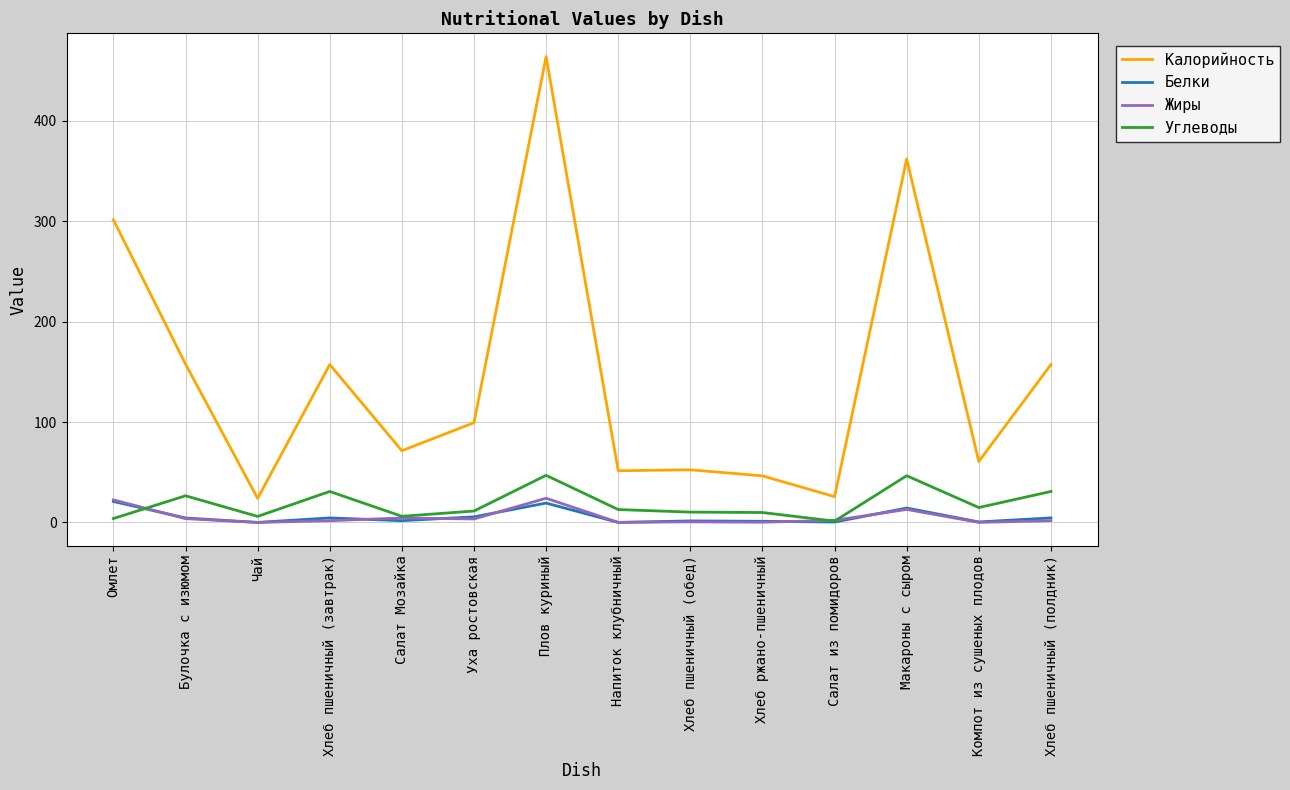

True or false: Калорийность and Жиры cross at least once.

False